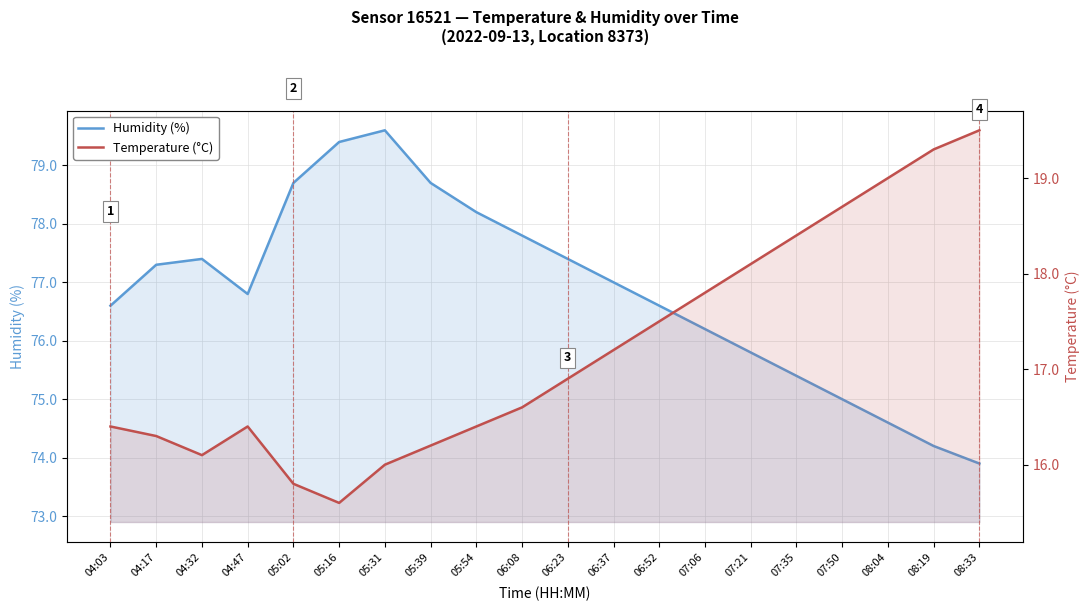

What is the label of the 3rd point from the left?

04:32